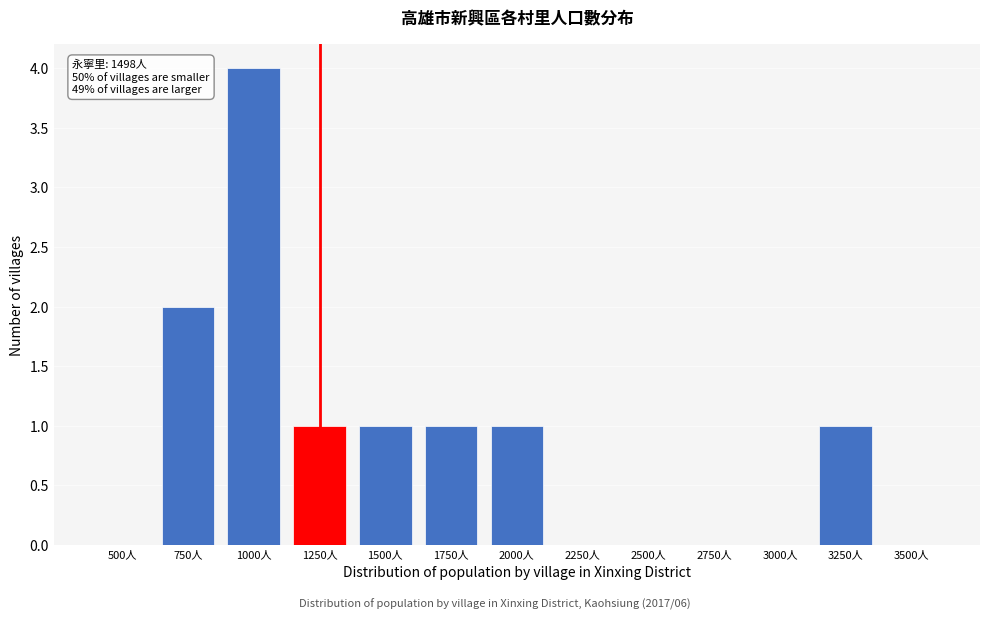

Which label corresponds to the largest value in the chart?

1000人